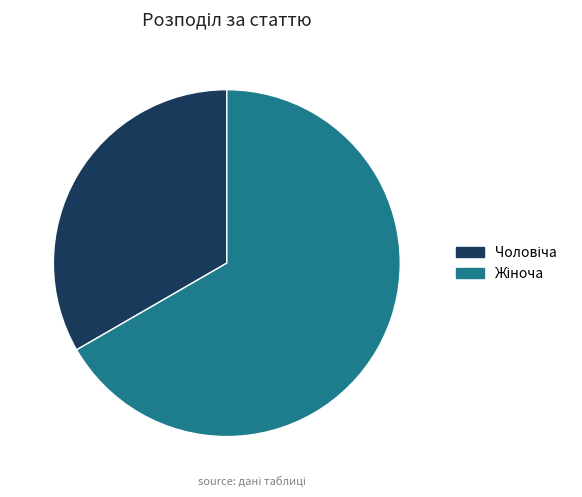

Is there any slice that represents more than half of the pie?

Yes